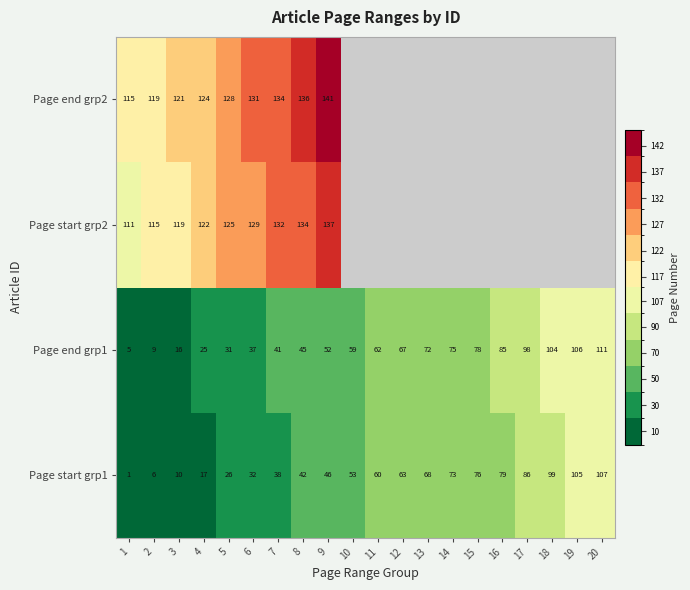

At how many categories does at least one series exceed 43?

20